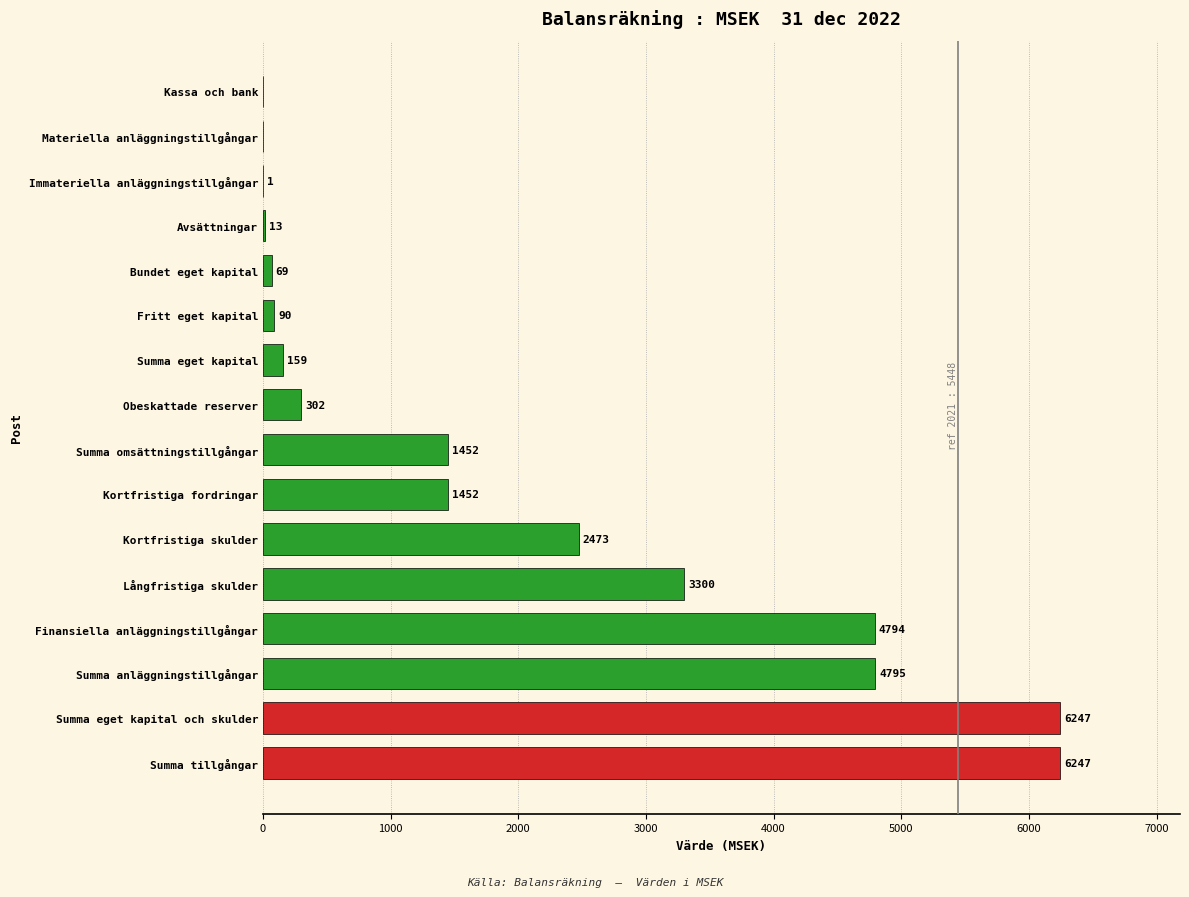

What is the maximum value shown in the chart?

6247